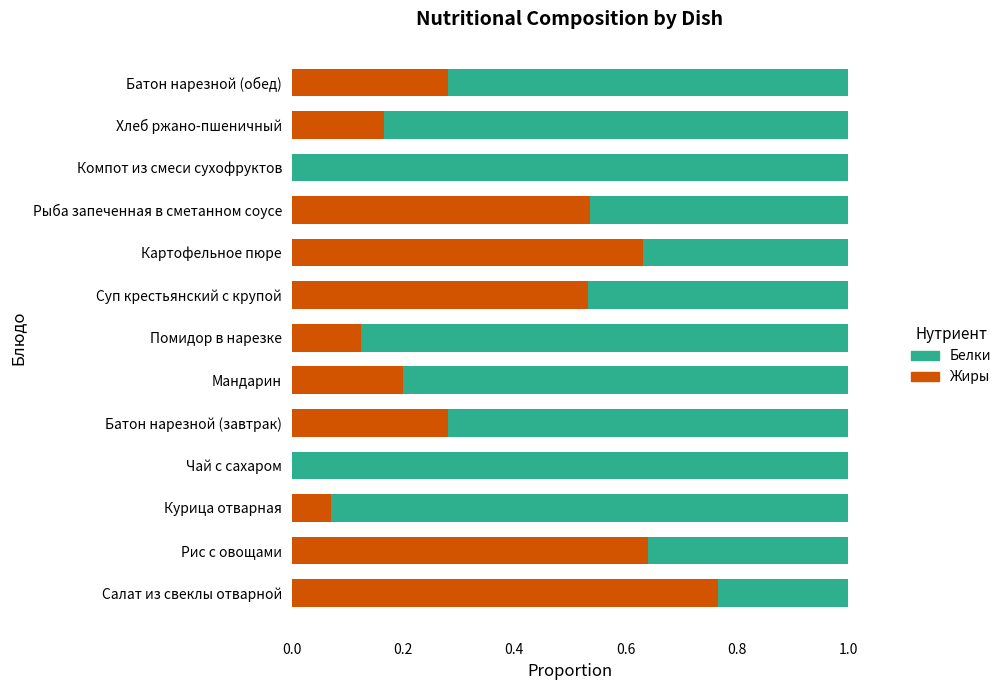

What is the total value across all series at Рыба запеченная в сметанном соусе?

1.0